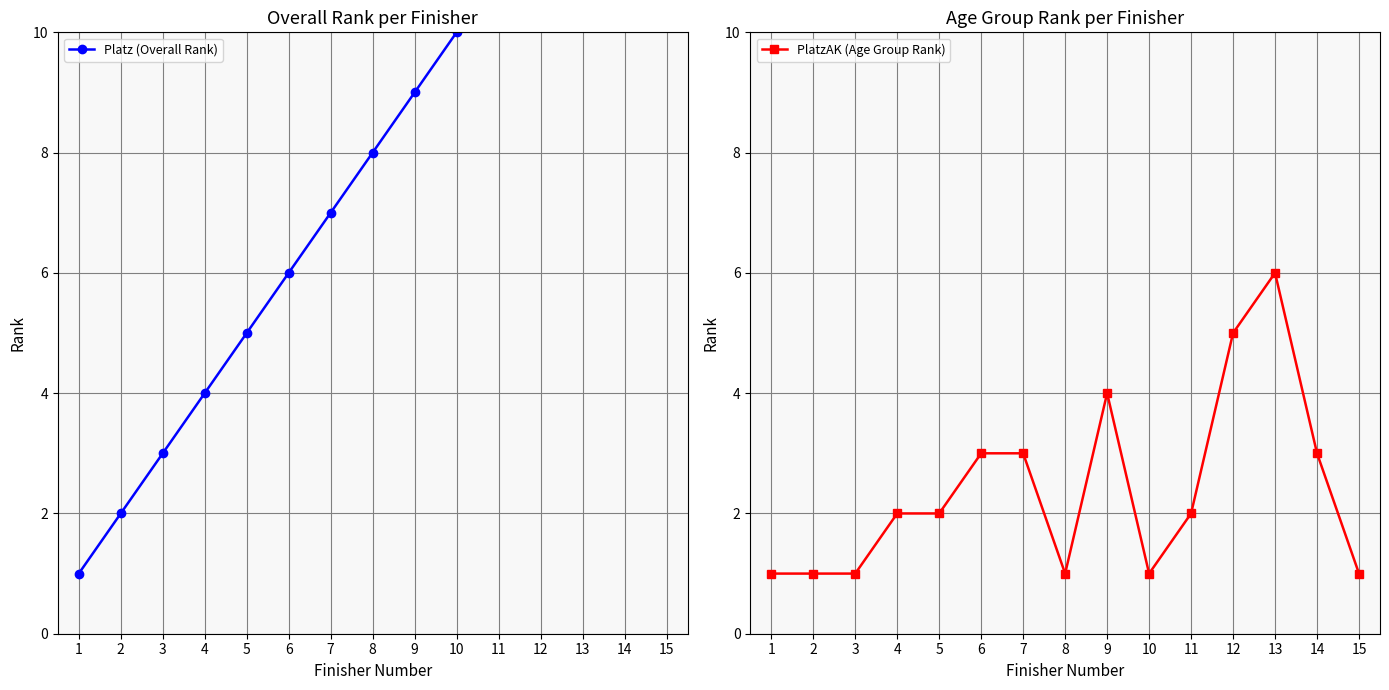

At 3, list the series in order from largest to smallest.

Platz (Overall Rank), PlatzAK (Age Group Rank)